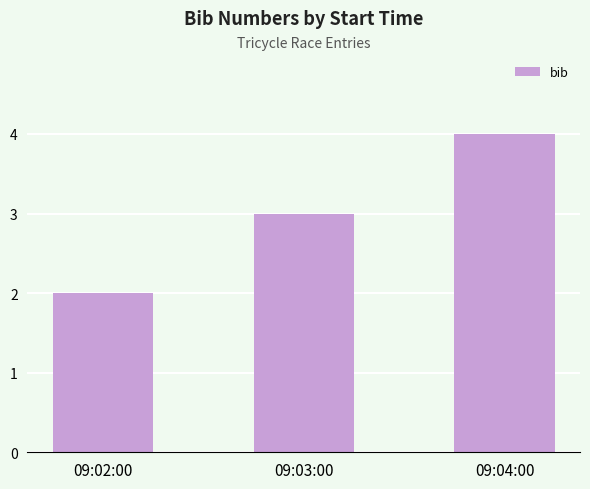

Count the number of data series in this chart.

1